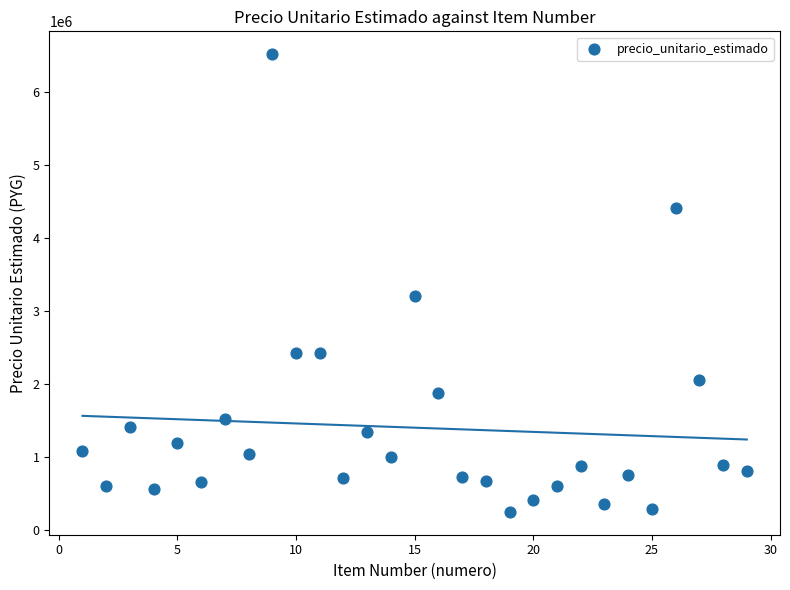

What is the range of Y values (max minus min)?

6272778